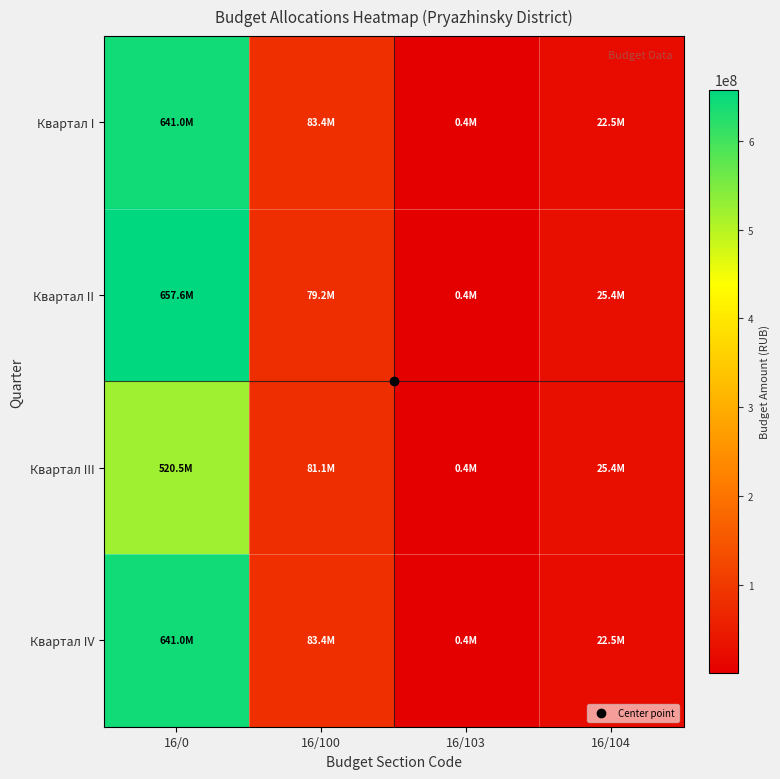

Rank the series at 16/104 from highest to lowest value.

Квартал II, Квартал III, Квартал I, Квартал IV